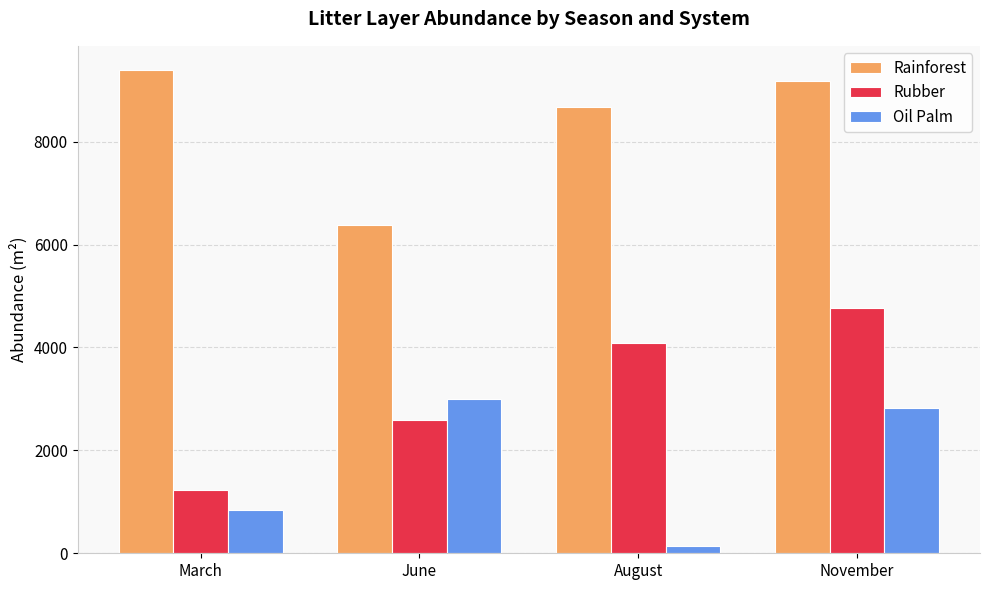

What is the minimum value for Rubber?

1230.4